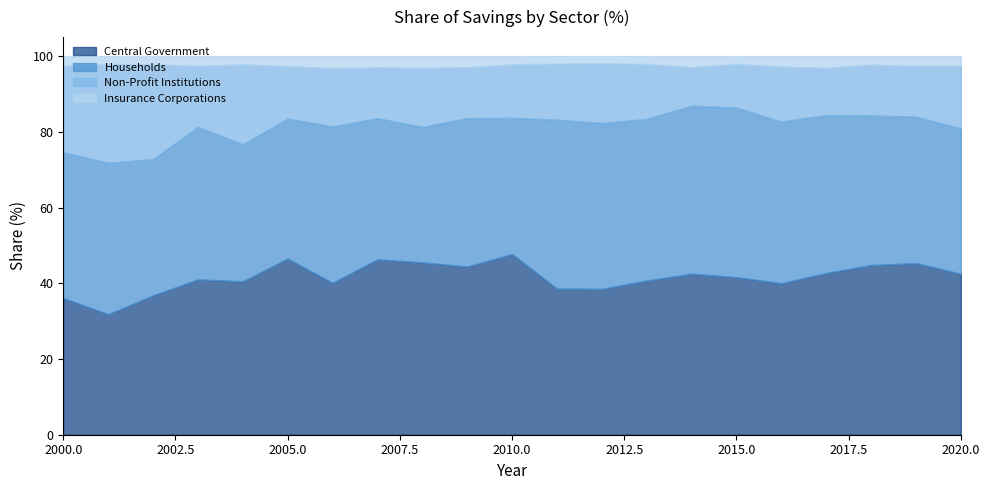

True or false: Non-Profit Institutions has a value of 13.4 at 2018.

True